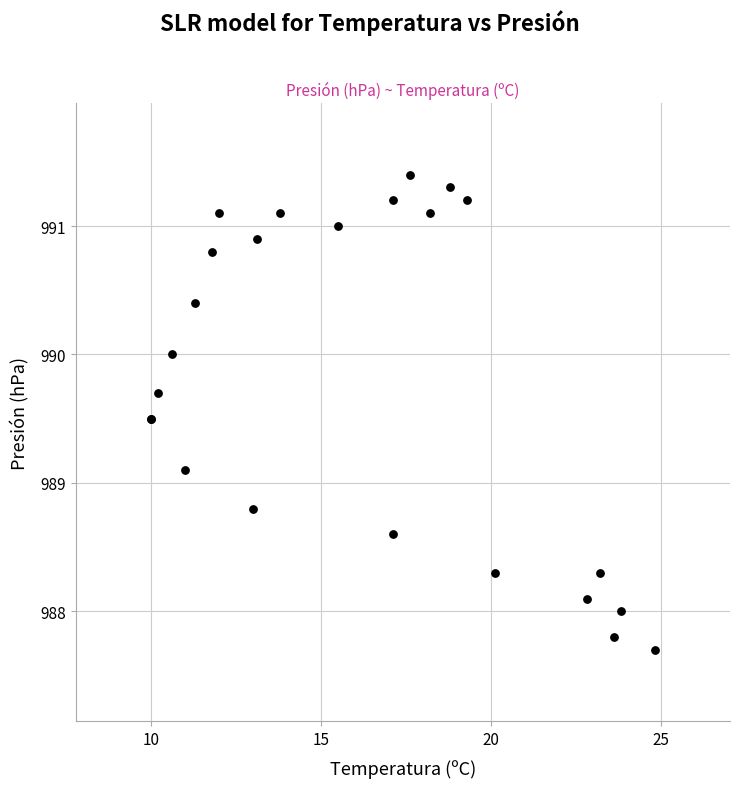

What Y value in the scatter plot is closest to 989?

989.1